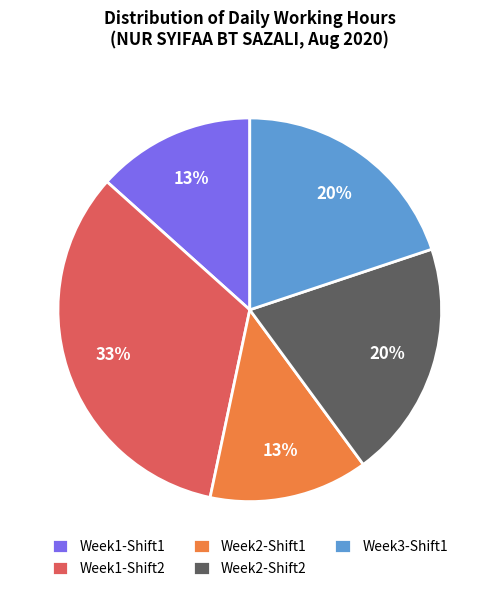

How many slices are in this pie chart?

5